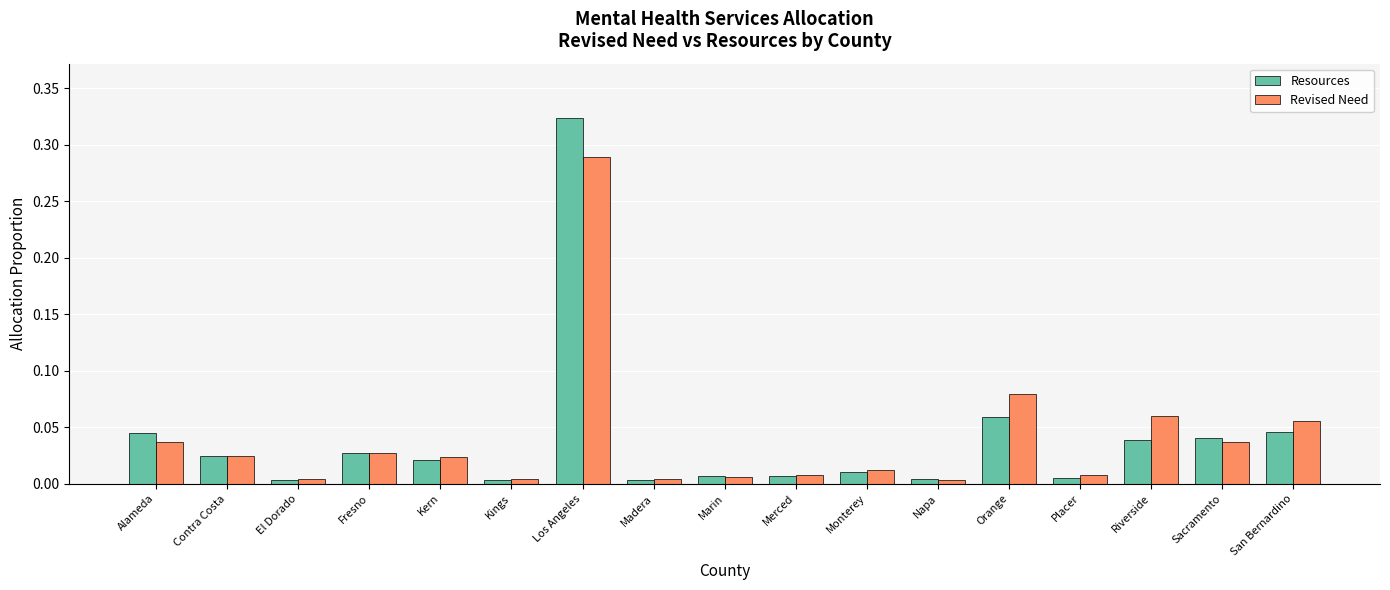

How many series are shown in this chart?

2